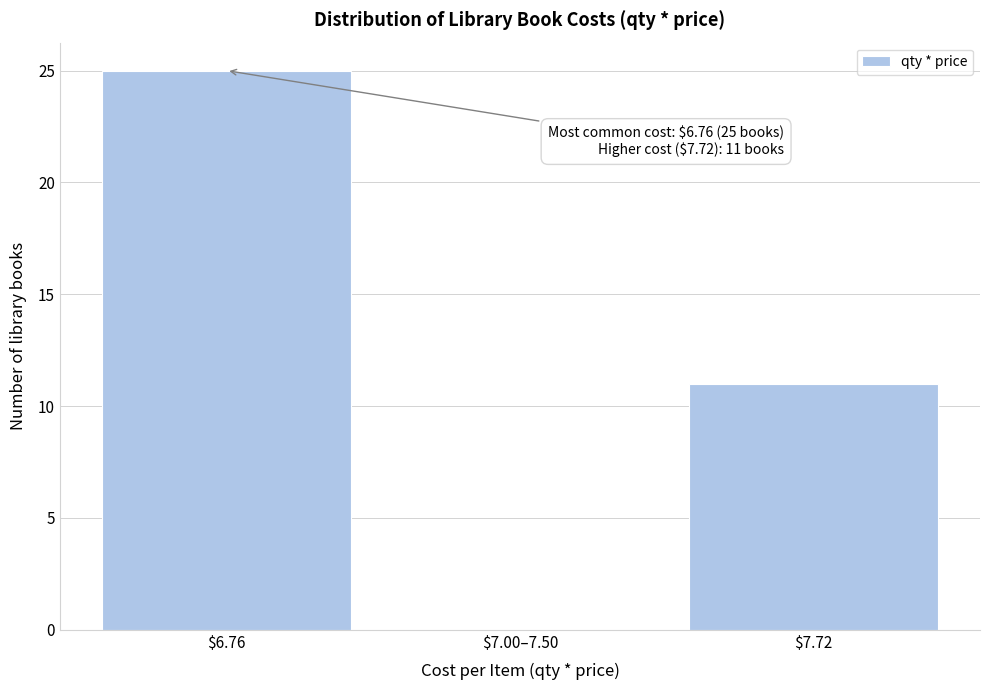

At which category does the chart reach its peak across all series?

$6.76